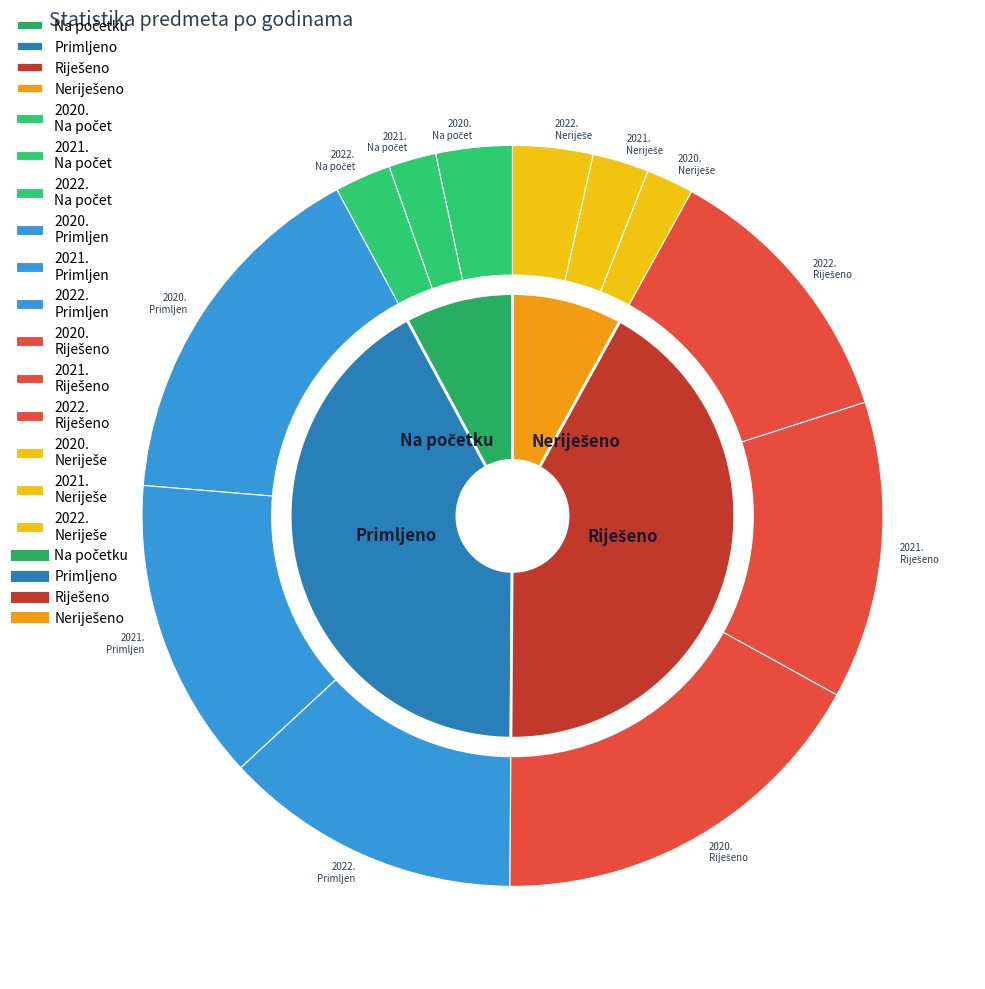

Which slice is the smallest?

2021.